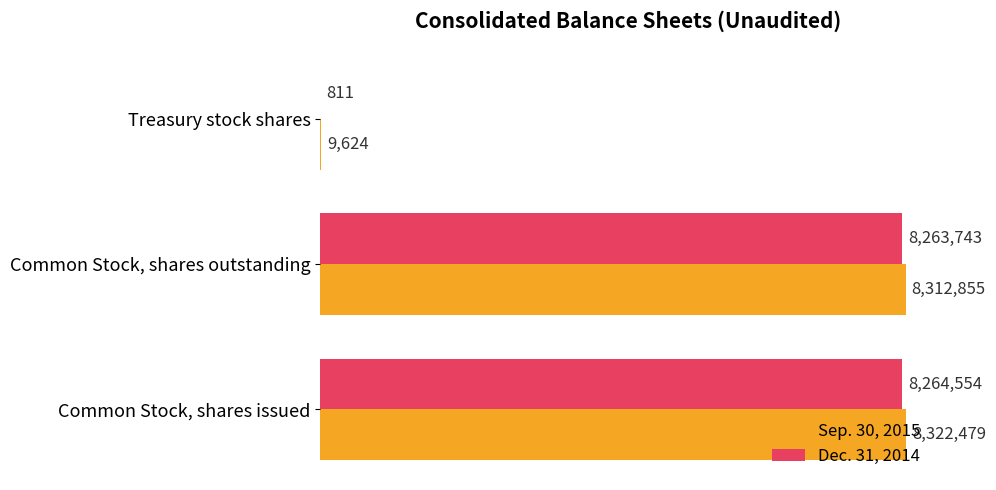

What are all the series names shown in the legend?

Sep. 30, 2015, Dec. 31, 2014